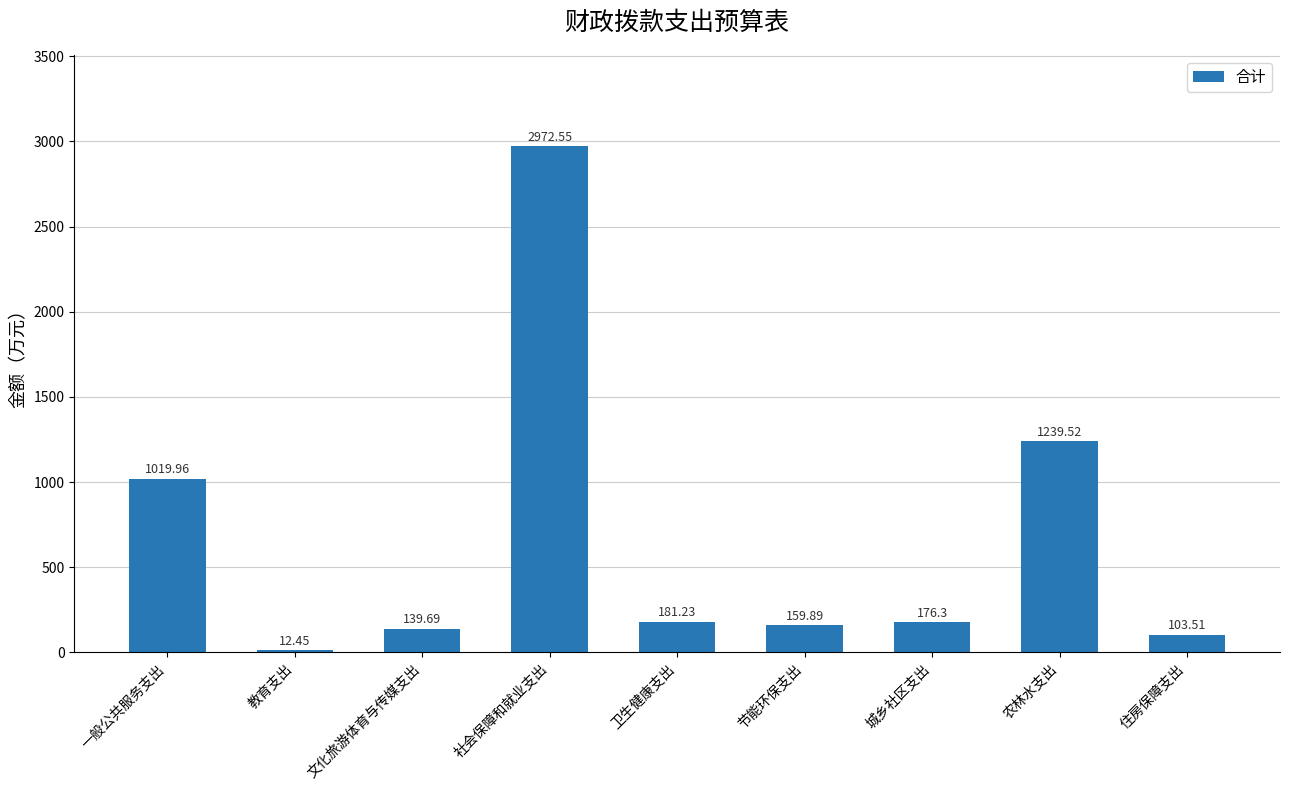

Where does the data first go above 176?

一般公共服务支出